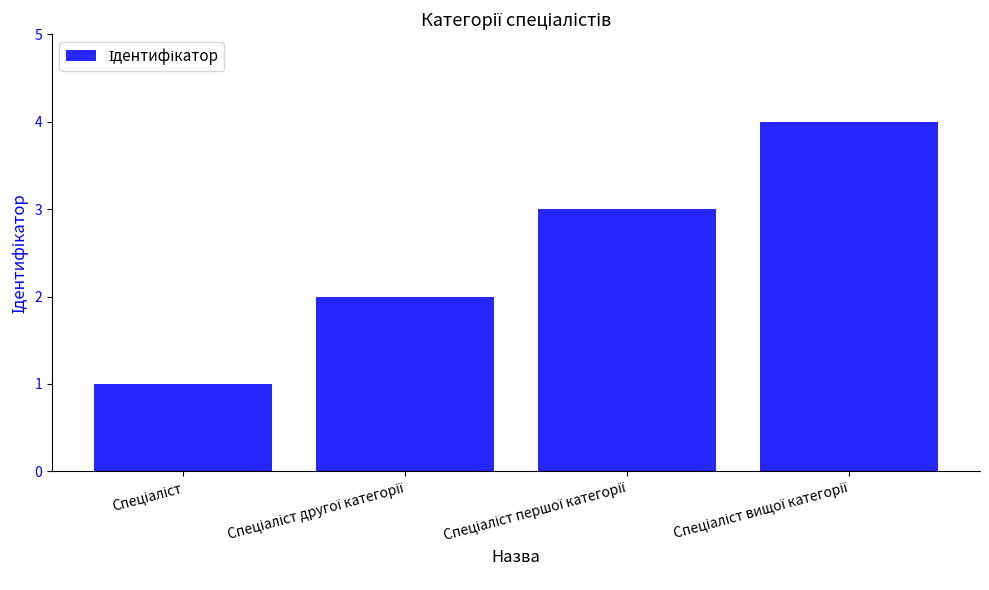

What is the maximum value shown in the chart?

4